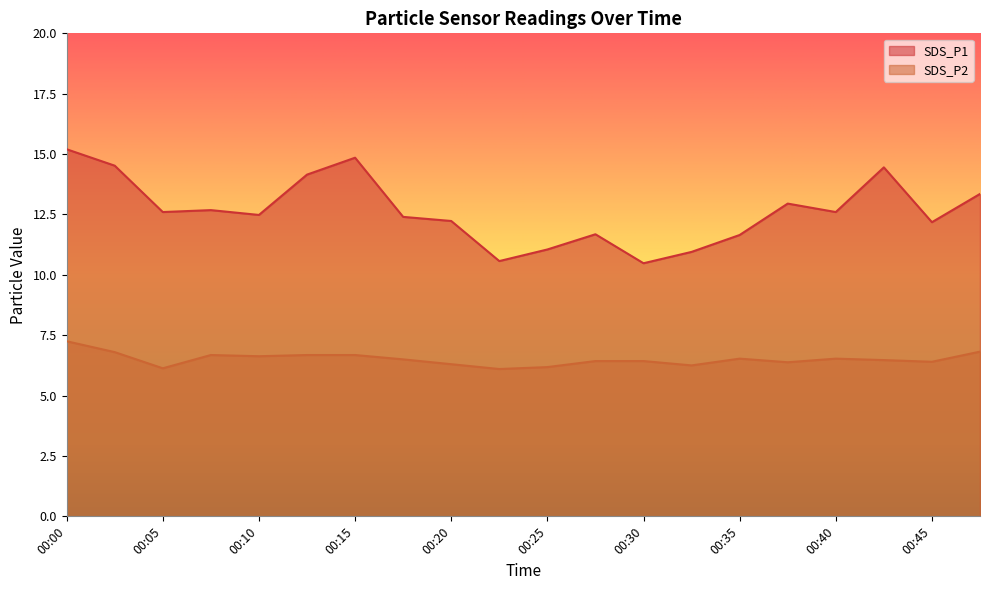

Does the chart display data point markers on the line(s)?

No